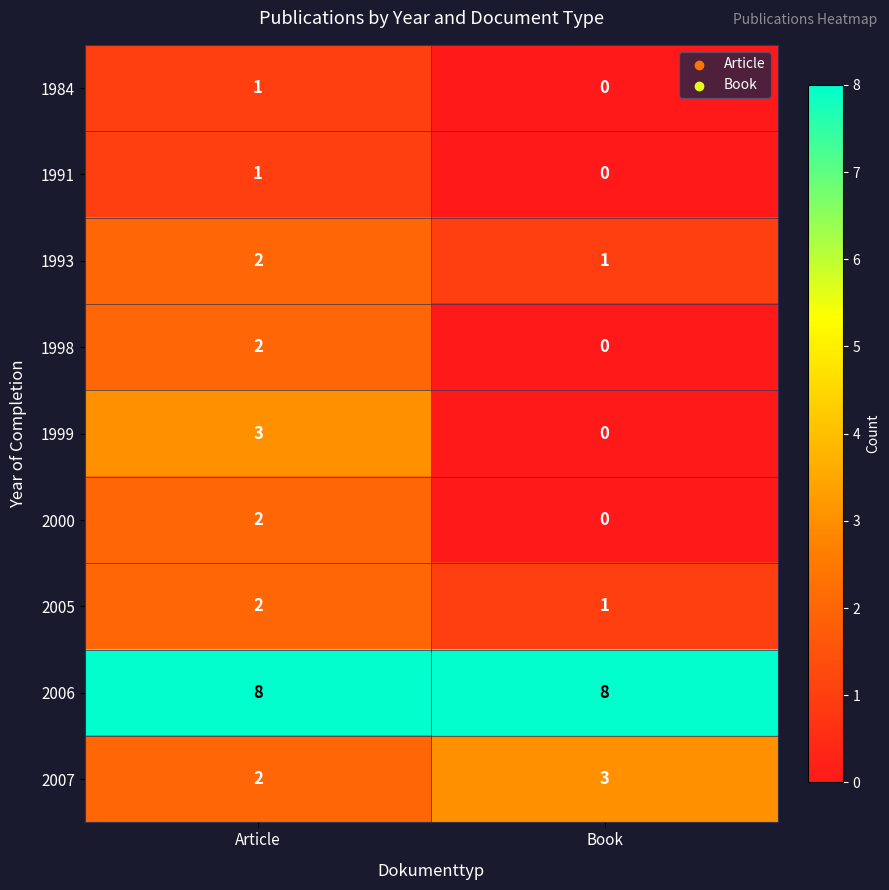

Between Article and Book, which series saw the biggest shift?

1999